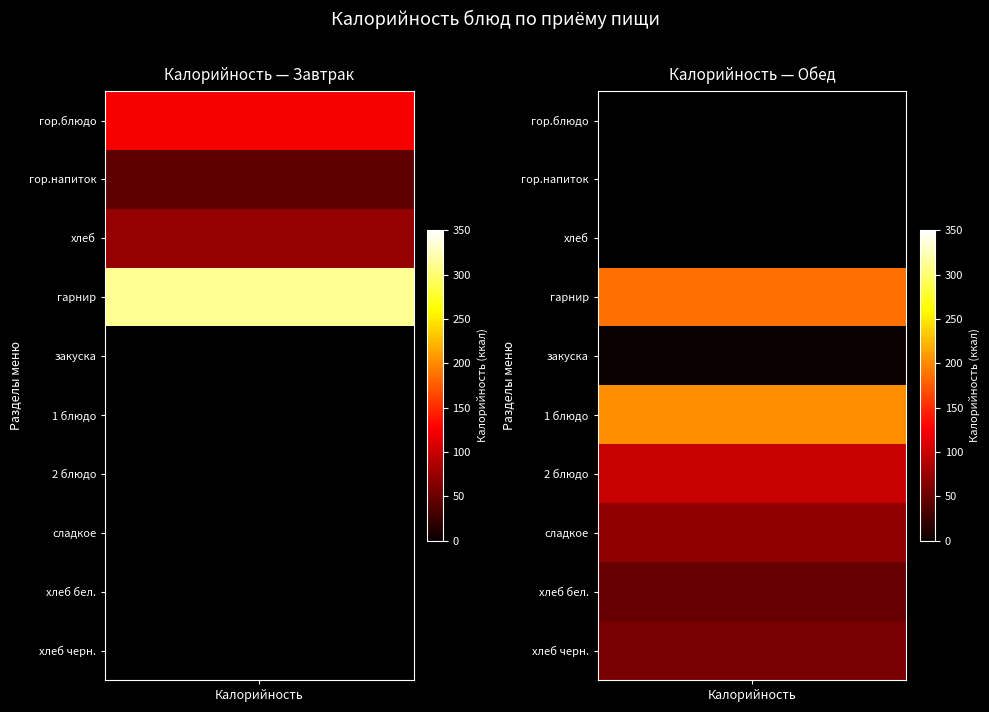

At гор.блюдо, list the series in order from largest to smallest.

Завтрак, Обед